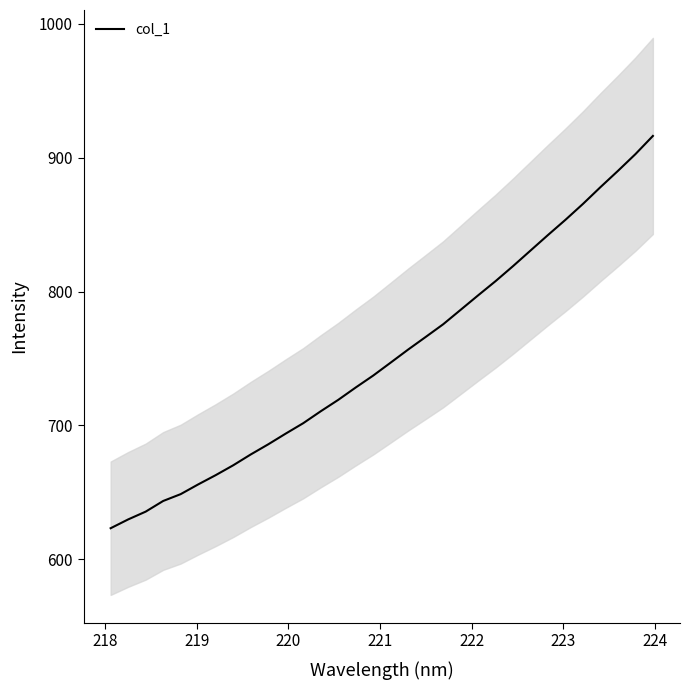

True or false: the data has more than 2 interior local peaks.

False